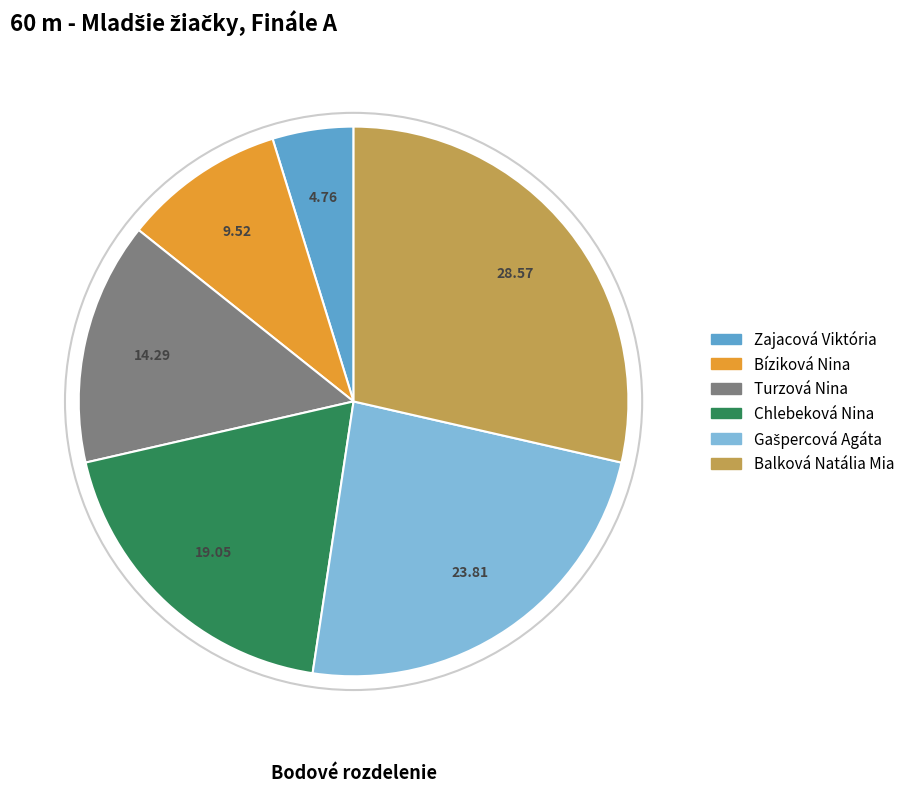

Does any single category account for the majority?

No